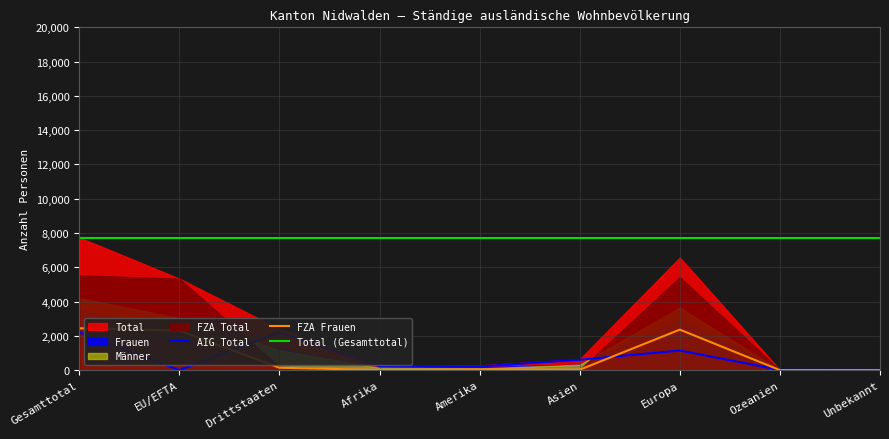

At which category does Frauen reach its first local valley?

Afrika